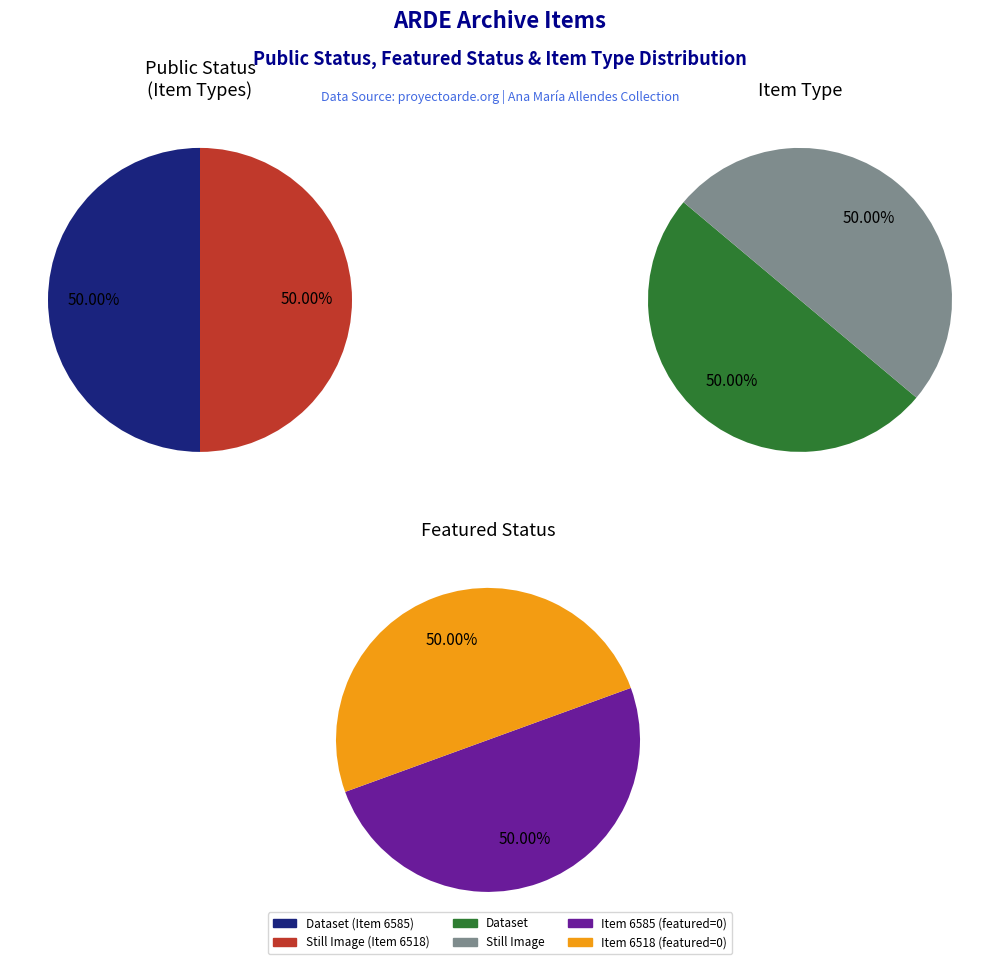

To the nearest percent, what is the average slice percentage?

50%